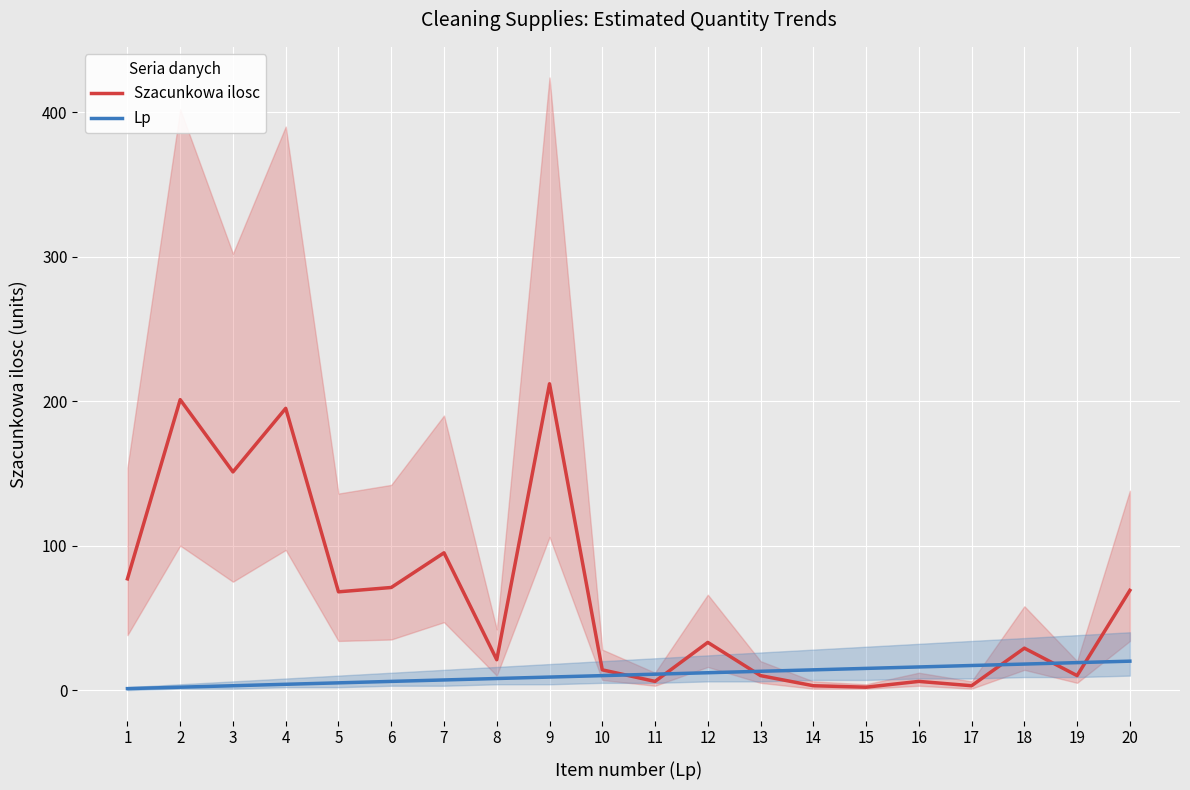

Reading right to left, what are all the values shown in this chart?

Szacunkowa ilosc: 69	10	29	3	6	2	3	10	33	6	14	212	21	95	71	68	195	151	201	77
Lp: 20	19	18	17	16	15	14	13	12	11	10	9	8	7	6	5	4	3	2	1